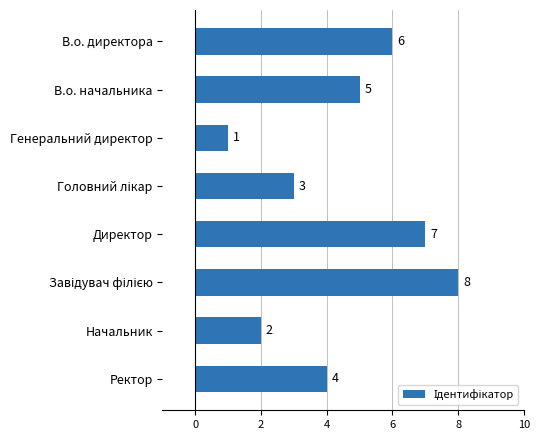

Is it true that the value at В.о. начальника is 5?

True